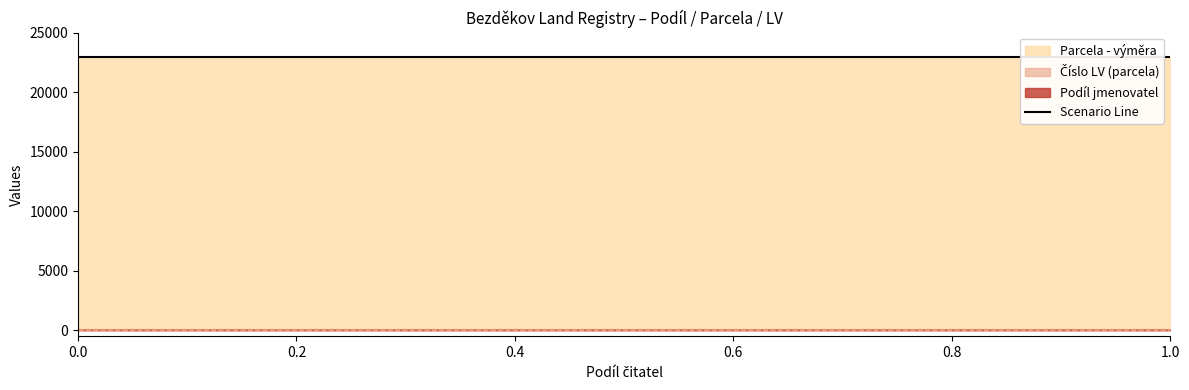

What is the minimum value shown in the chart?

2